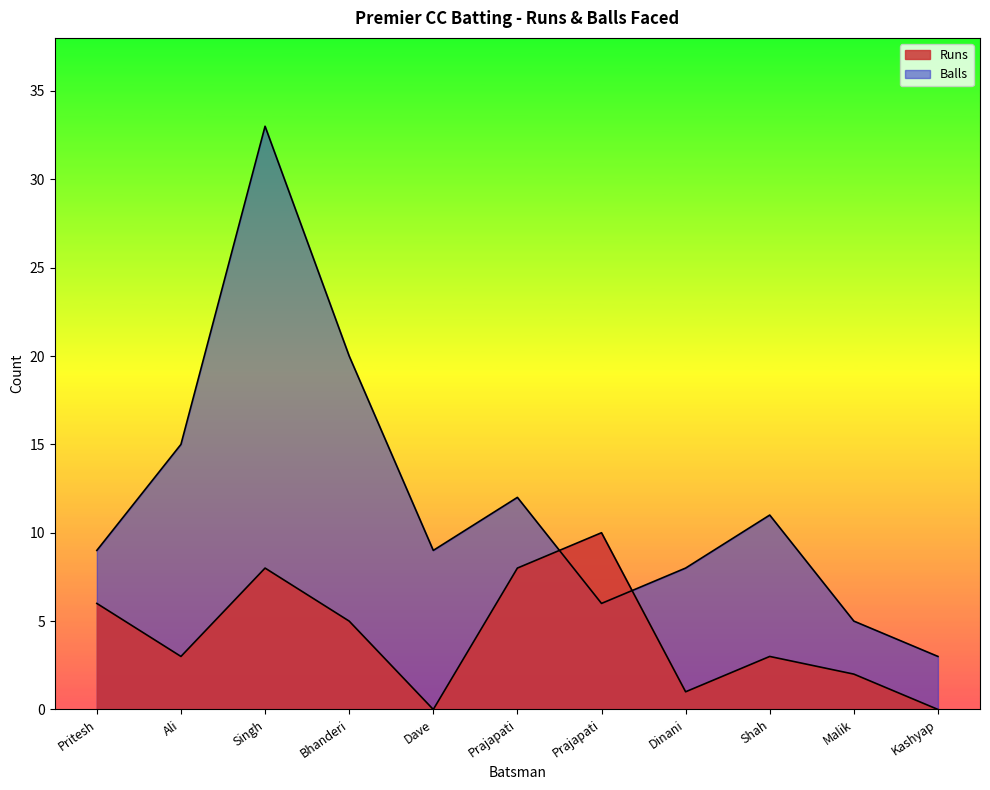

Where is Balls nearest to the value 18?

Bhanderi